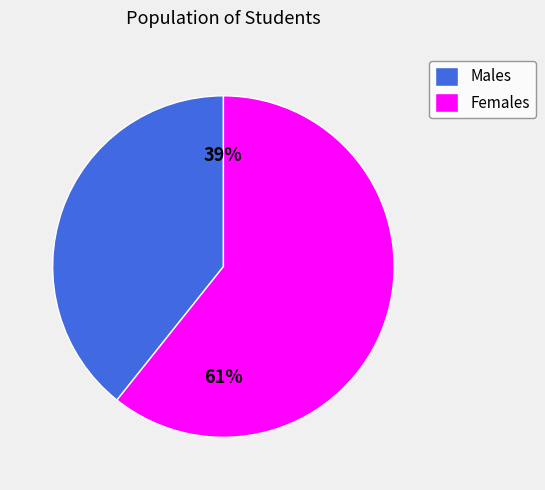

To the nearest percent, what is the average slice percentage?

50%